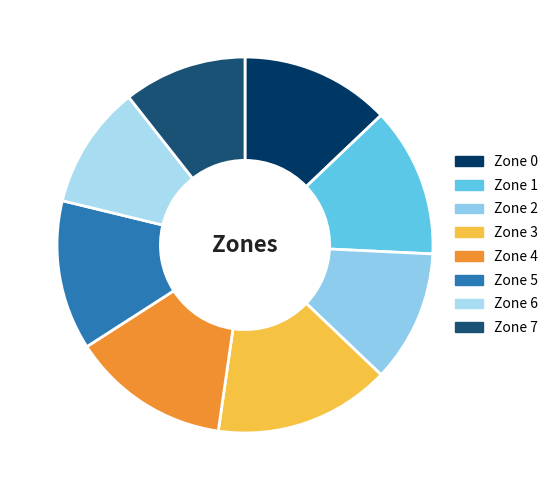

To the nearest percent, what percentage of the pie is Zone 2?

11%